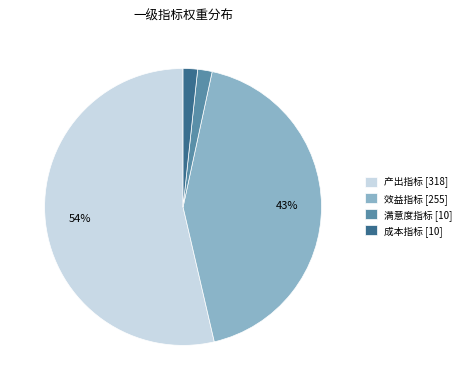

How many segments does this pie chart have?

4